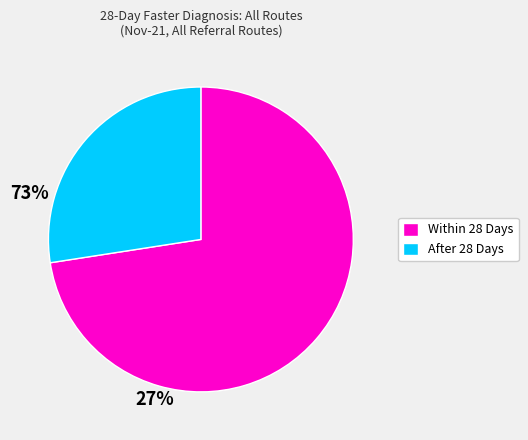

What is the largest slice in the pie chart?

Within 28 Days